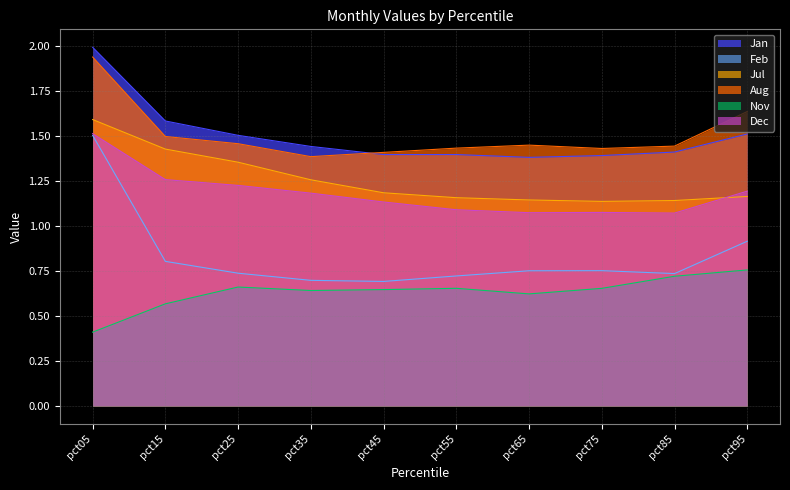

What is the spread (max minus min) of values at pct05?

1.6